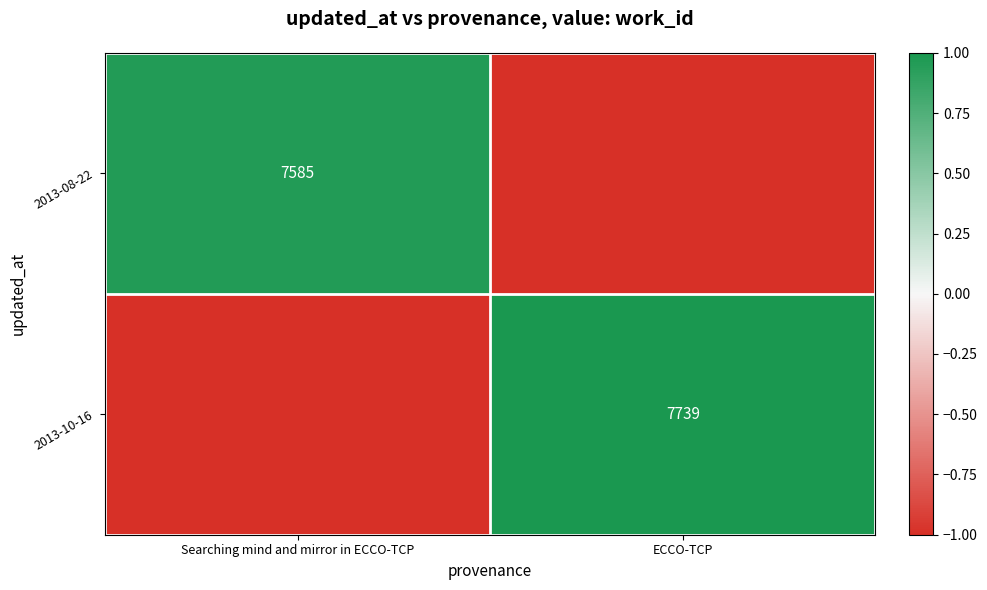

The value of 2013-10-16 at ECCO-TCP is 7739. True or false?

True